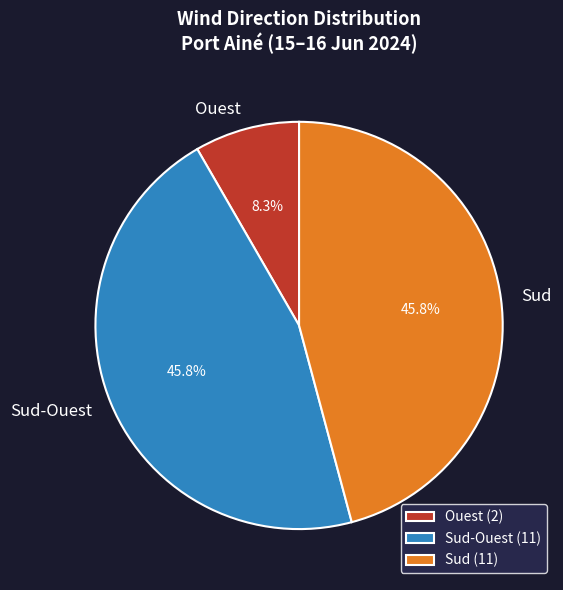

Approximately how many times larger is the value at Sud compared to Ouest?

5.5